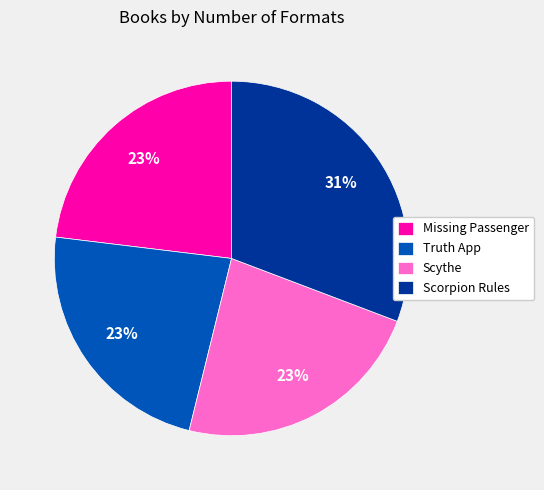

Which category has the biggest portion of the pie?

Scorpion Rules